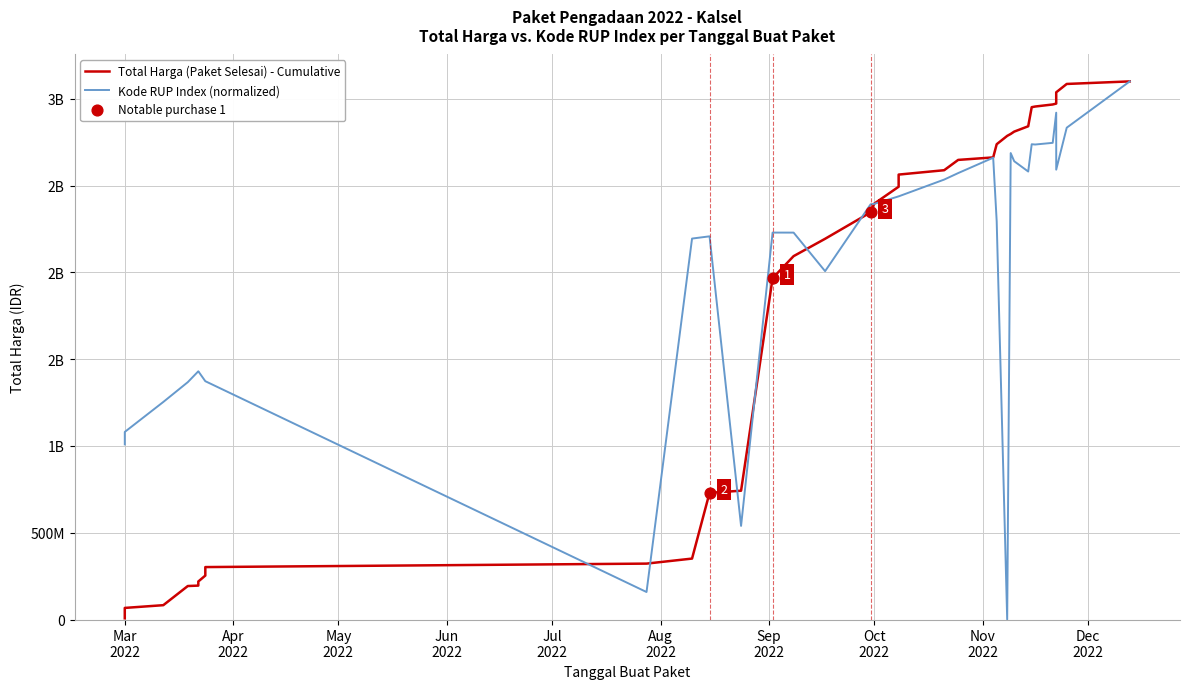

What are all the series names shown in the legend?

Total Harga (Paket Selesai) - Cumulative, Kode RUP Index (normalized)